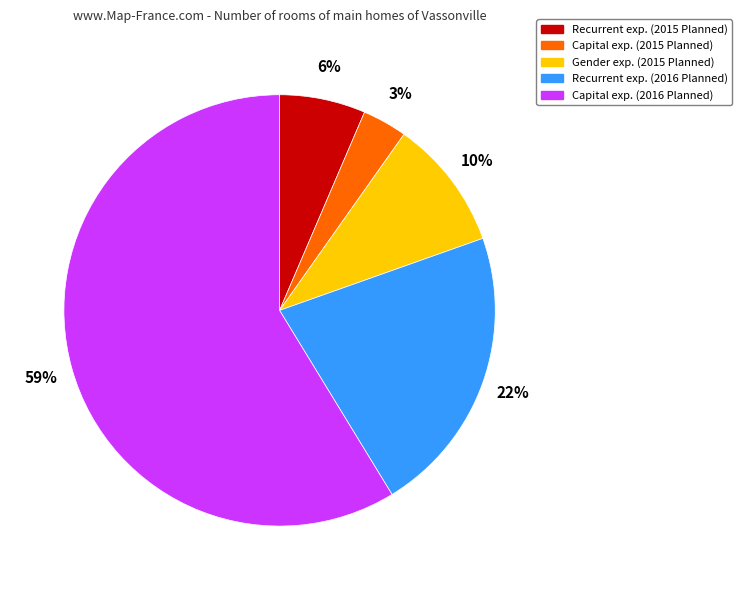

Count the number of slices in the pie.

5